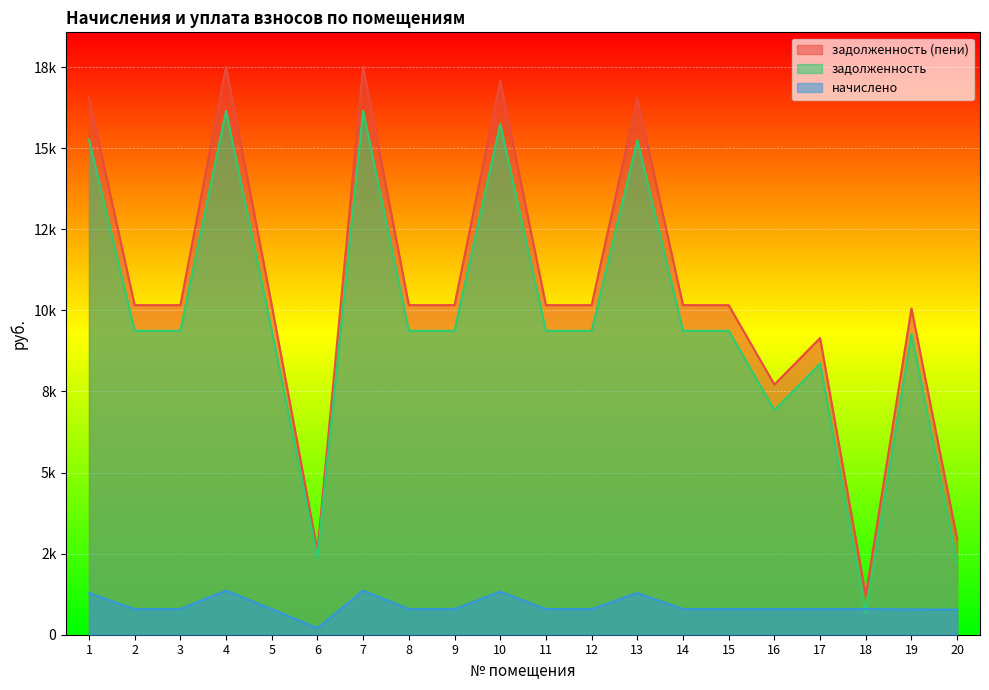

Between 16 and 13, which is larger?

13